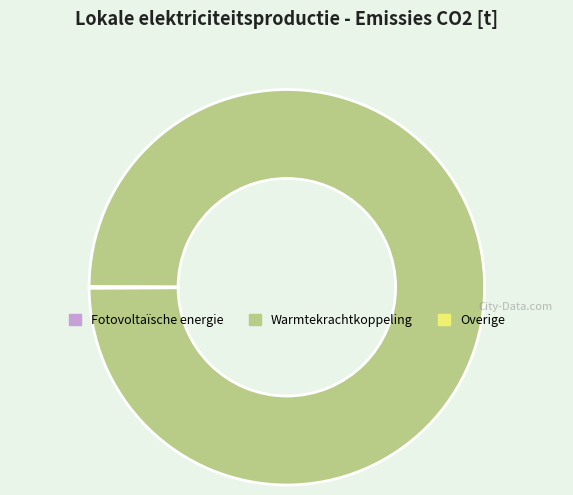

What is the majority slice?

Warmtekrachtkoppeling